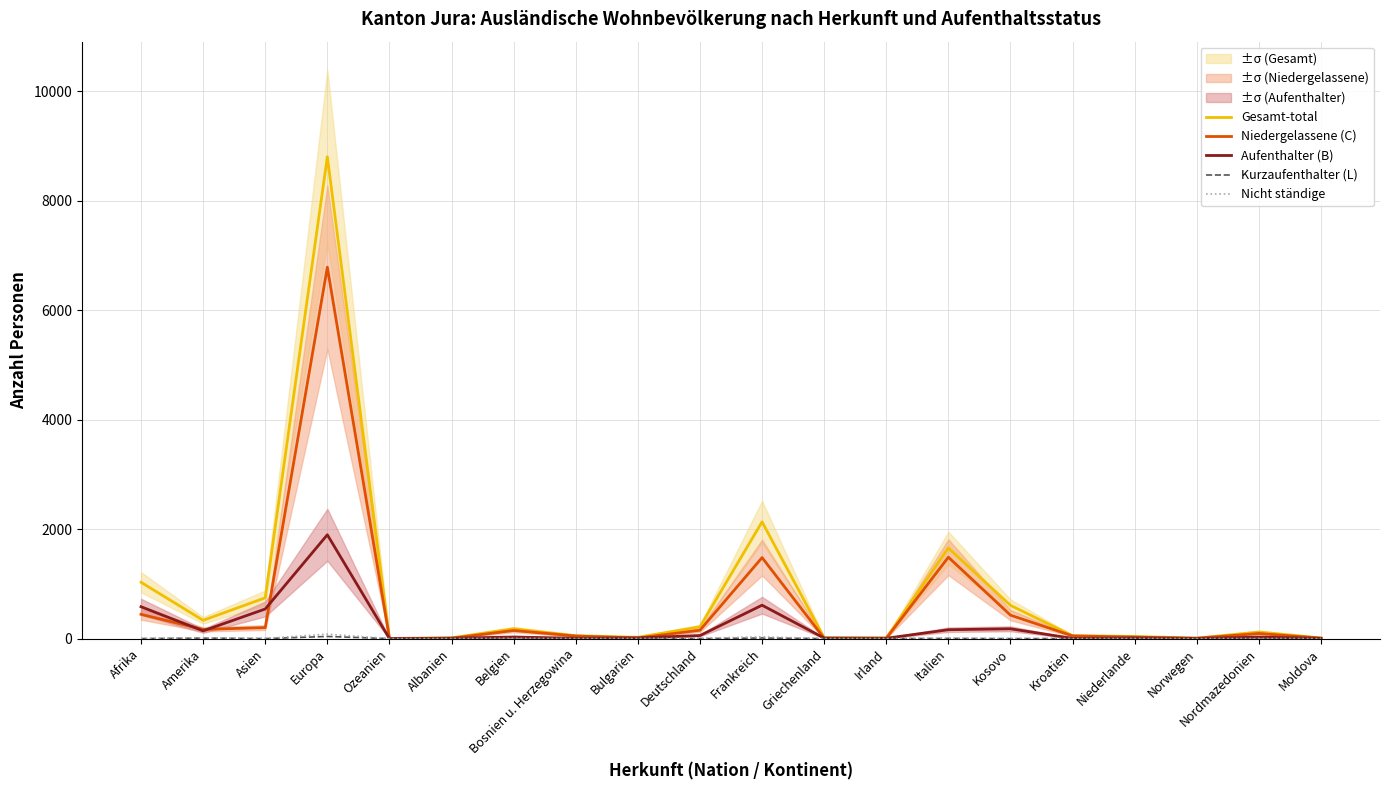

True or false: Kurzaufenthalter (L) has more than 0 interior local peaks.

True